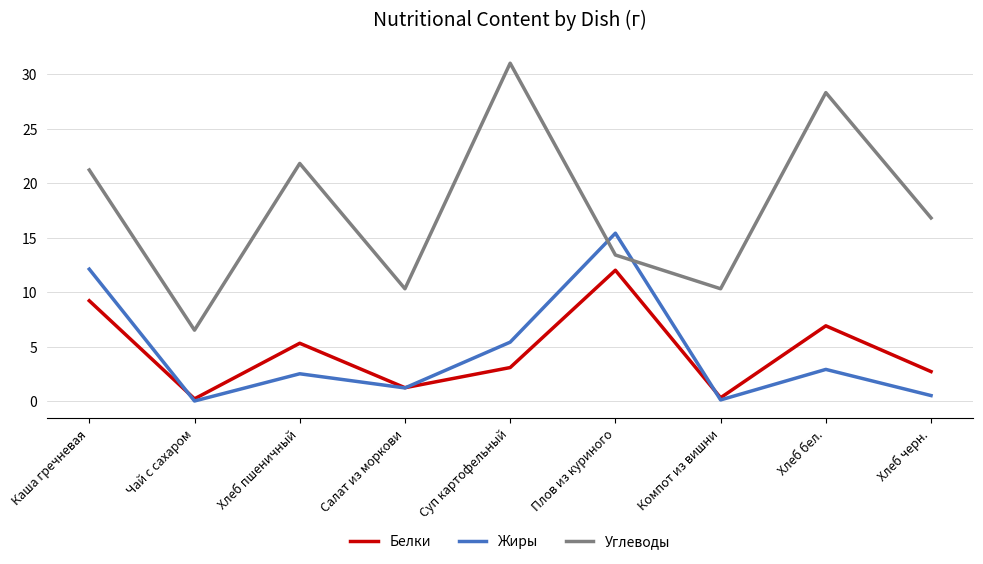

How many intersections are there between Углеводы and Жиры?

2